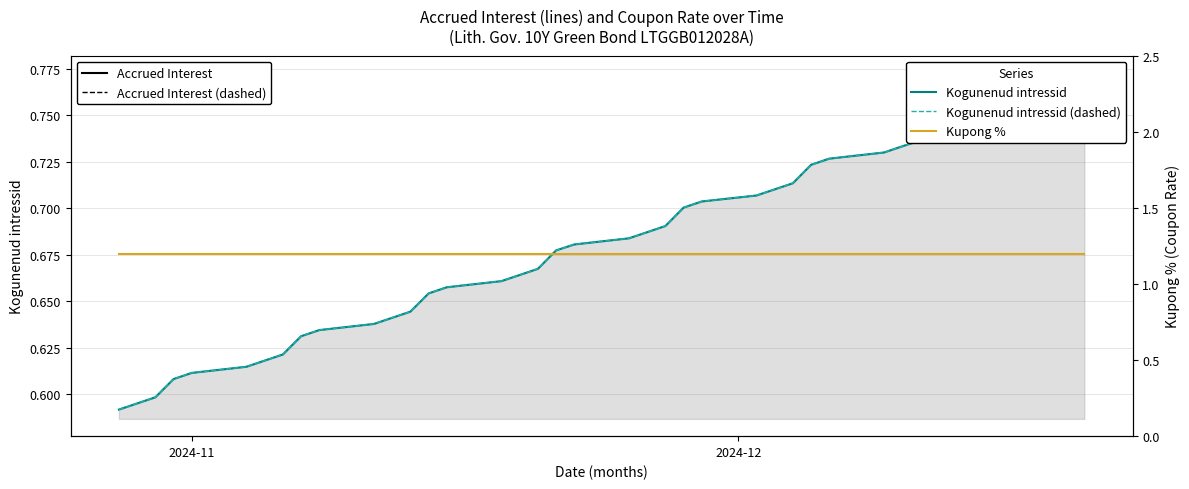

How many lines are shown in the chart?

3